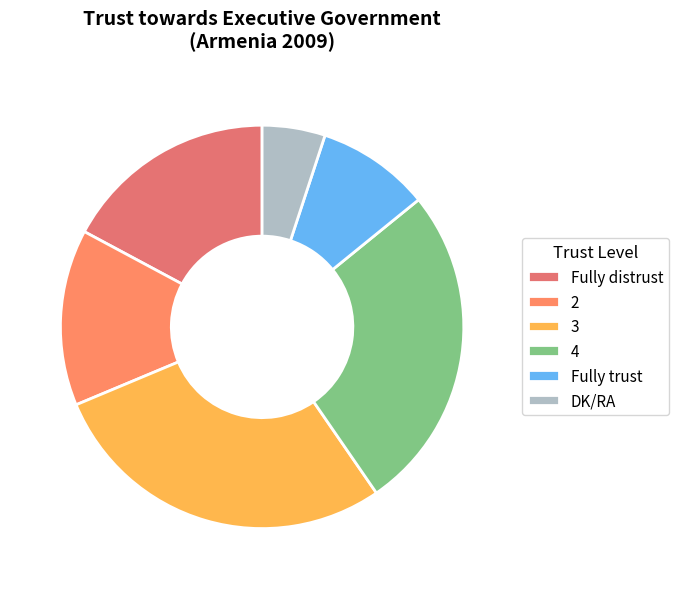

Count the number of slices in the pie.

6